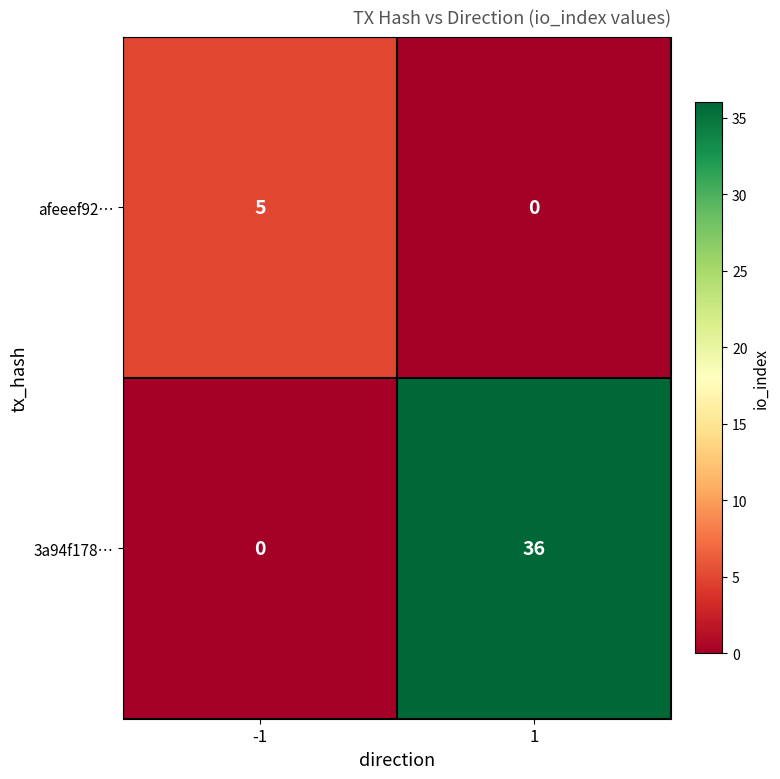

What is the difference between the highest and lowest values at -1?

5